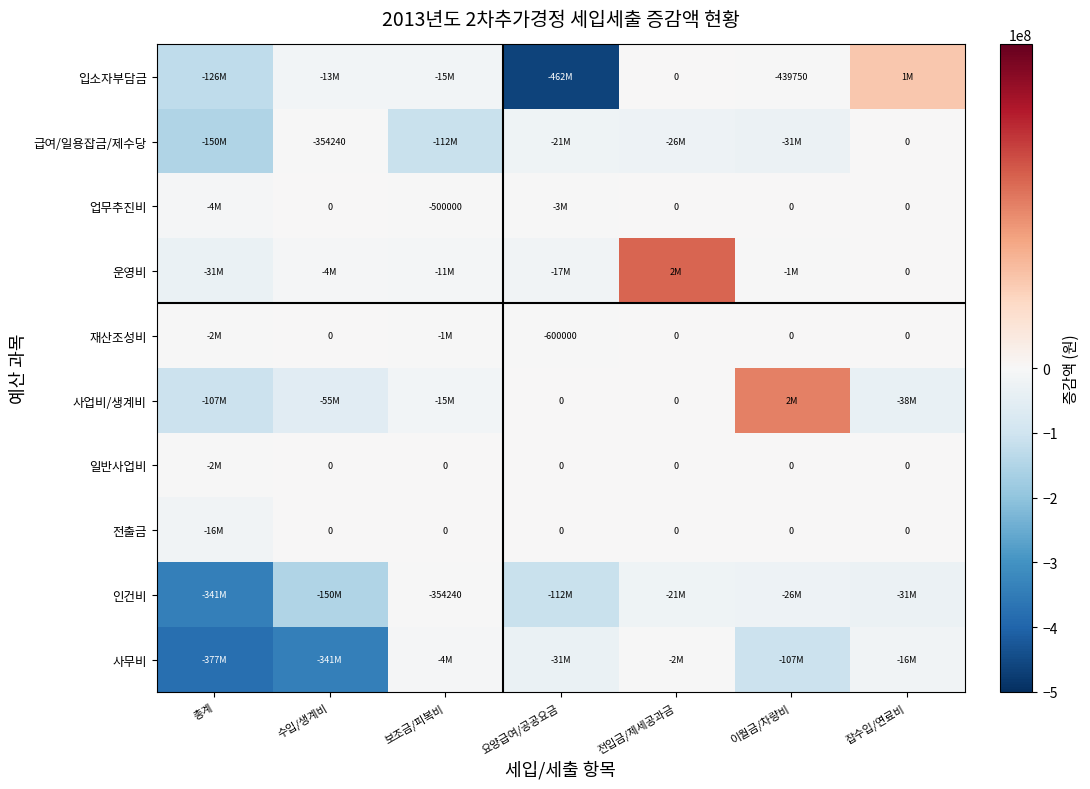

What is the minimum value for 사업비/생계비?

-107704520